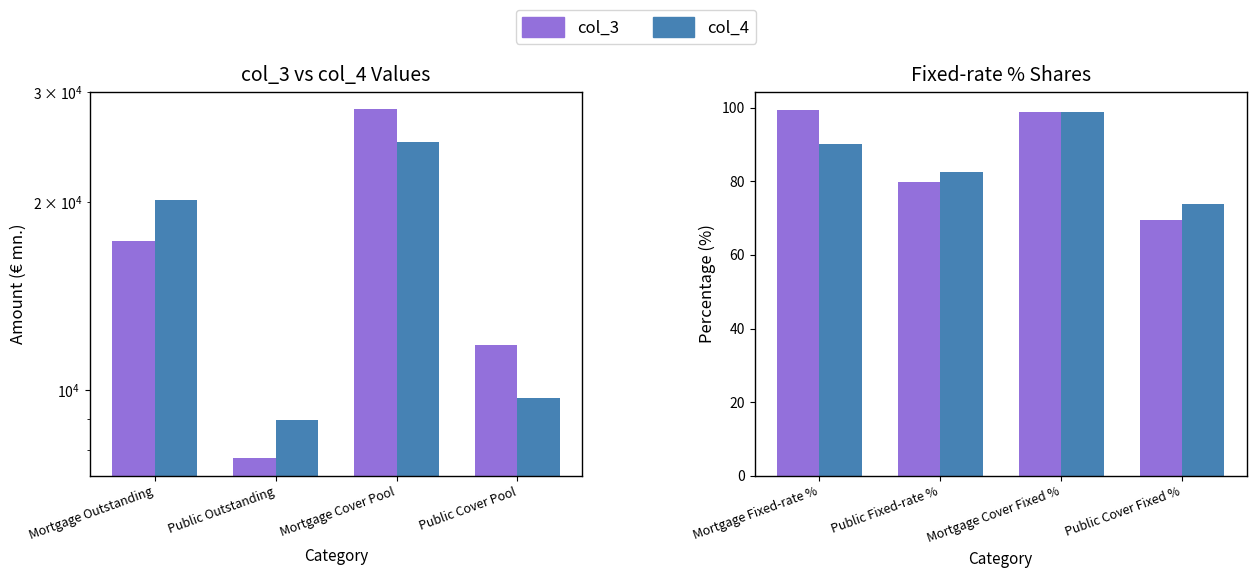

What is the value of the col_3 % bar at the 1st from the left?

99.4